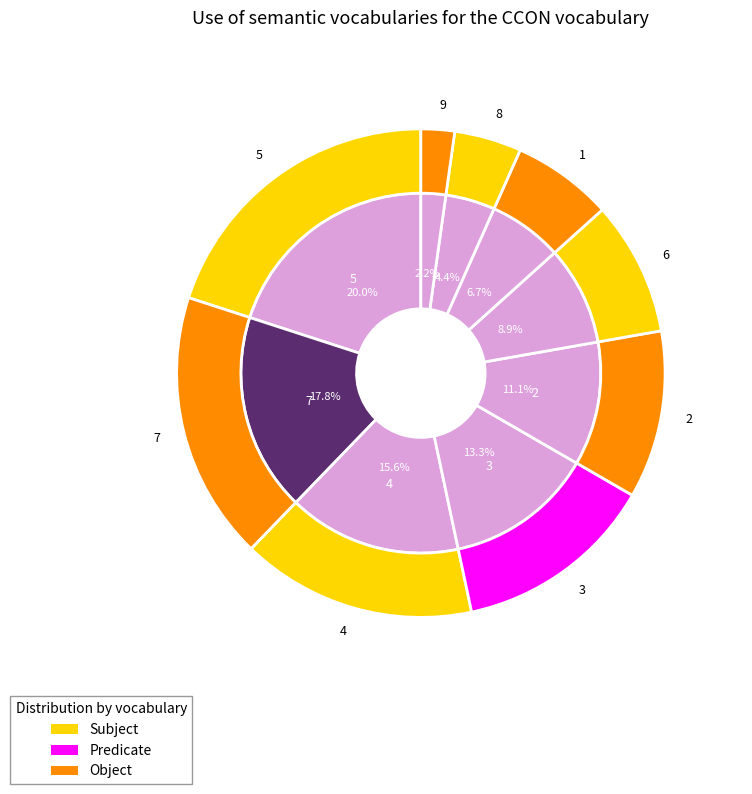

Between 2 and 6, which is larger?

2